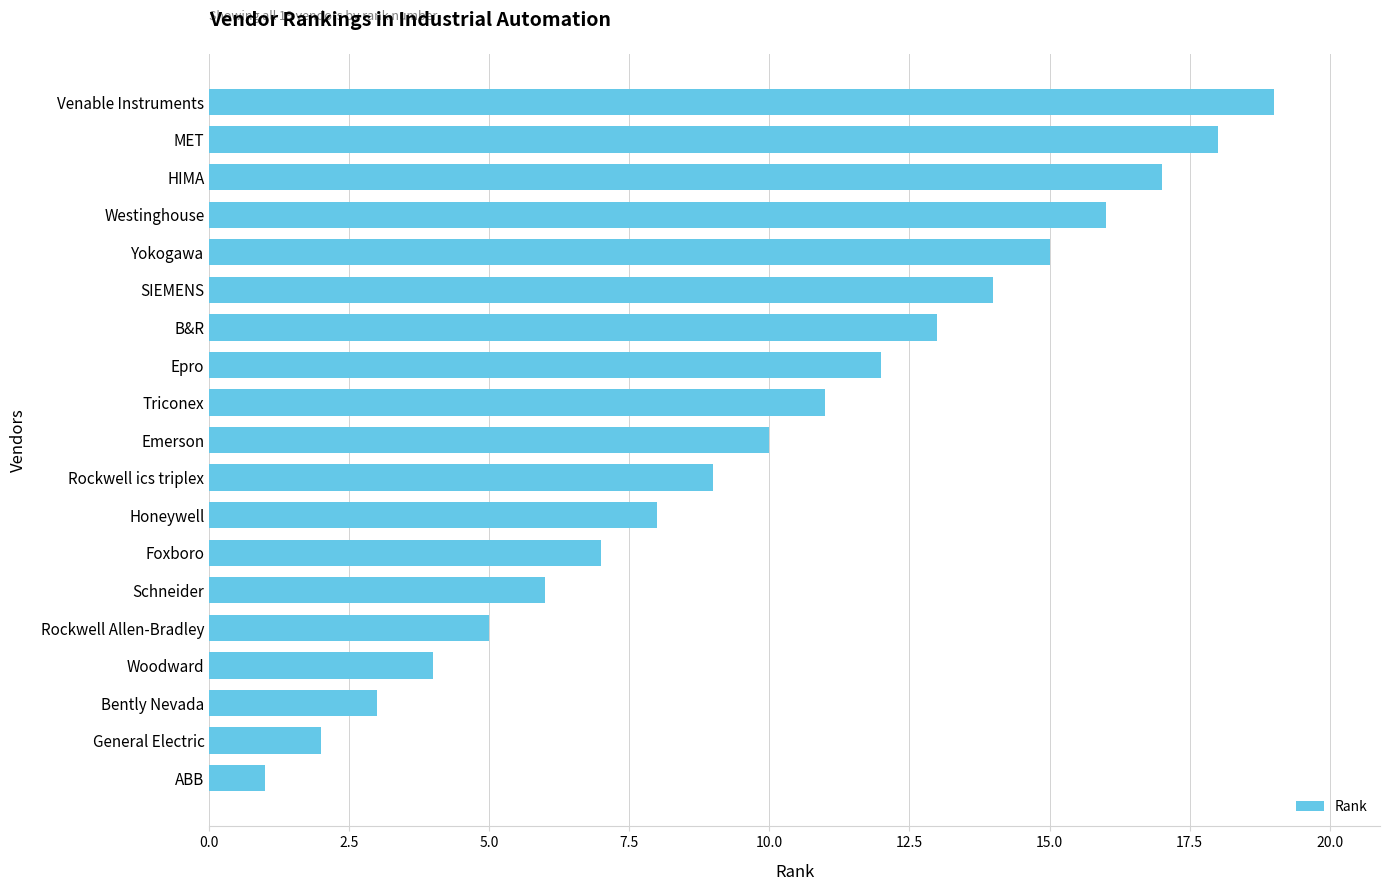

What is the change in value from Schneider to MET?

+12